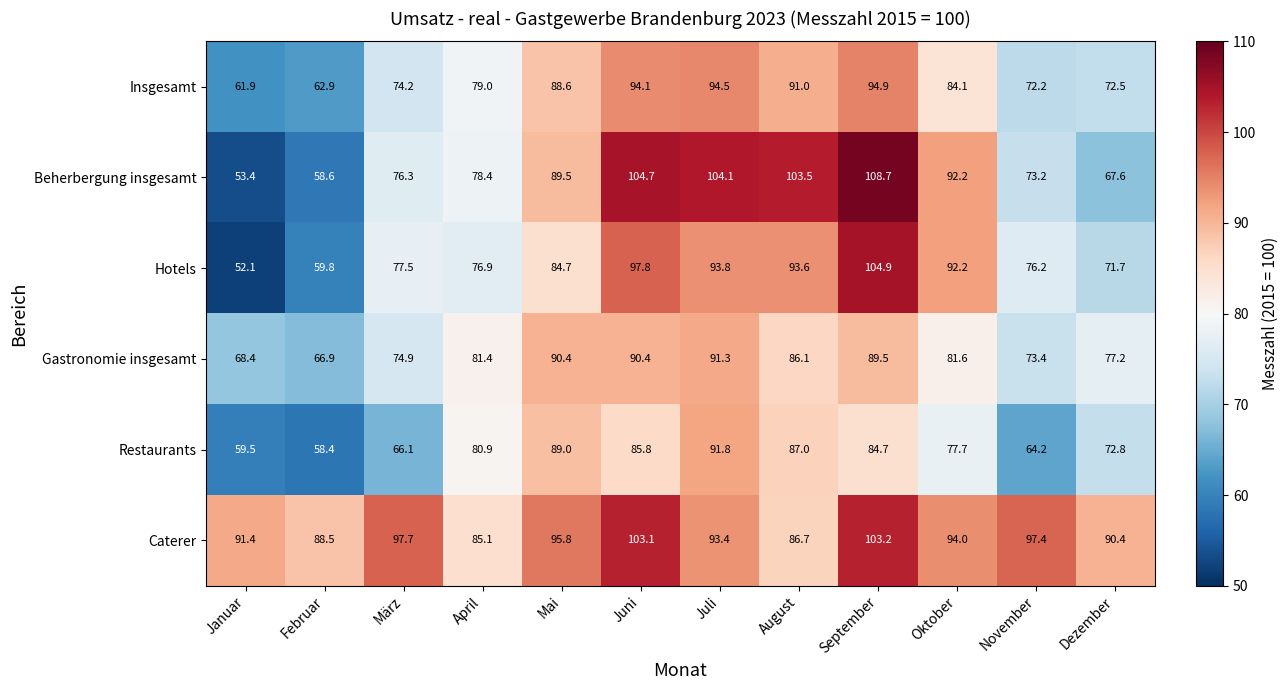

True or false: Insgesamt has a value of 61.9 at Januar.

True